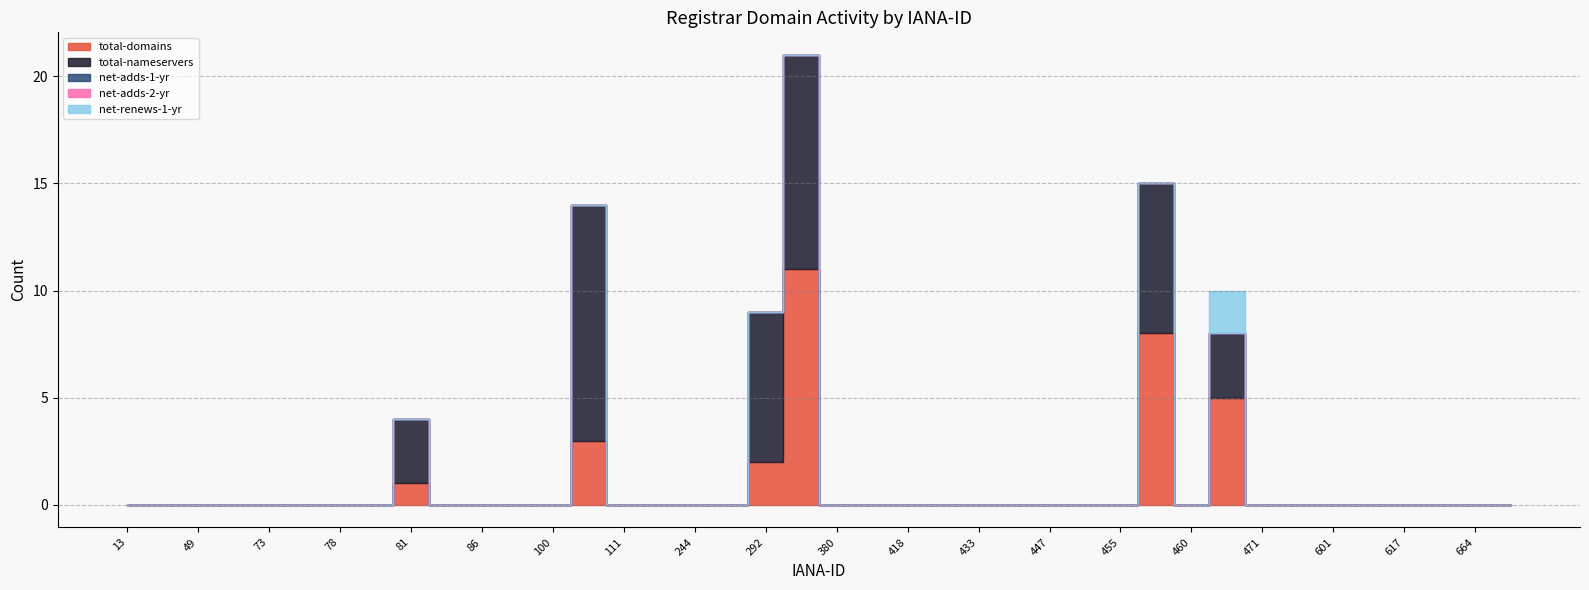

Which has a higher value, 472 or 638?

472